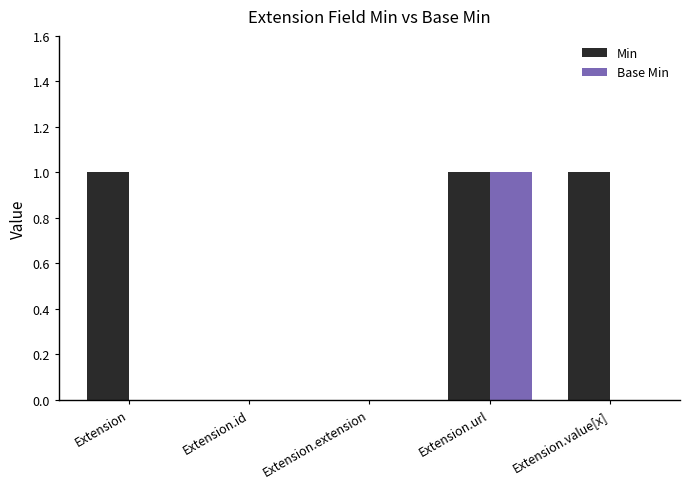

What is the sum of all Min values?

3